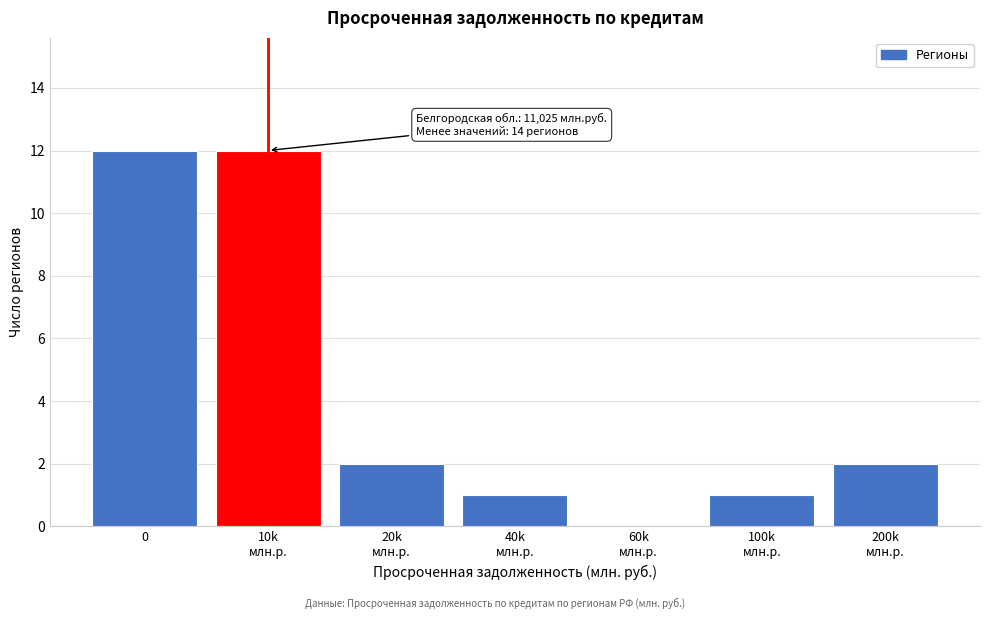

What is the sum of all values?

30